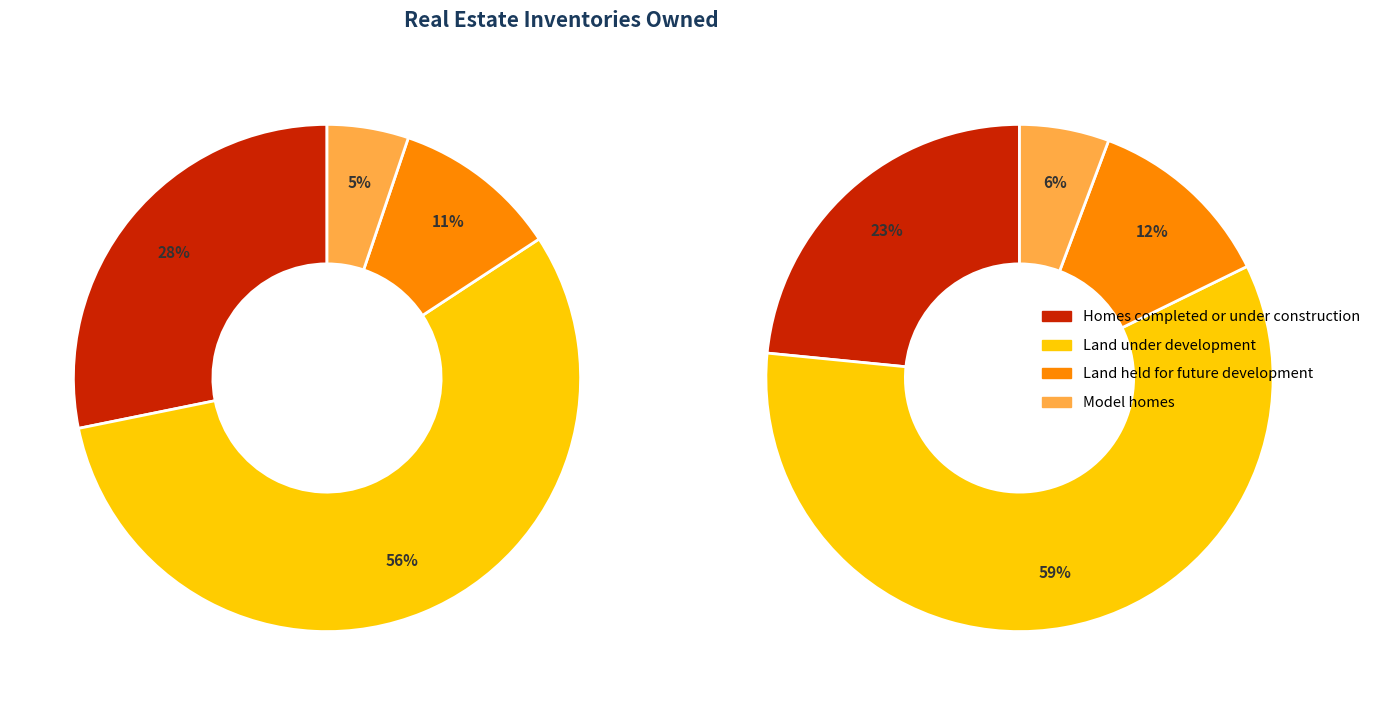

Rank the categories by Land under development value from lowest to highest.

December 31, 2015, June 30, 2016